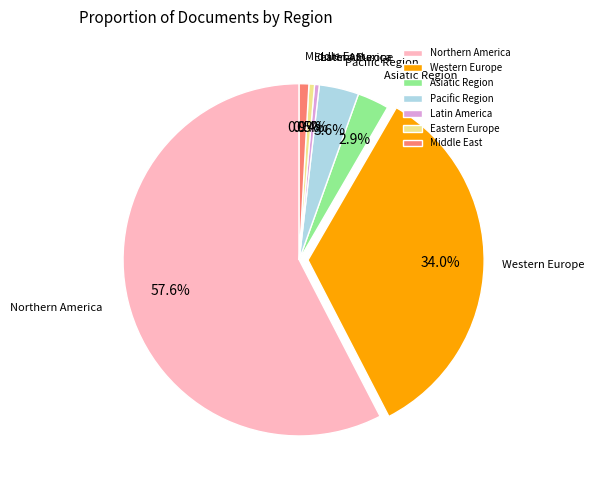

Which has a higher value, Eastern Europe or Pacific Region?

Pacific Region